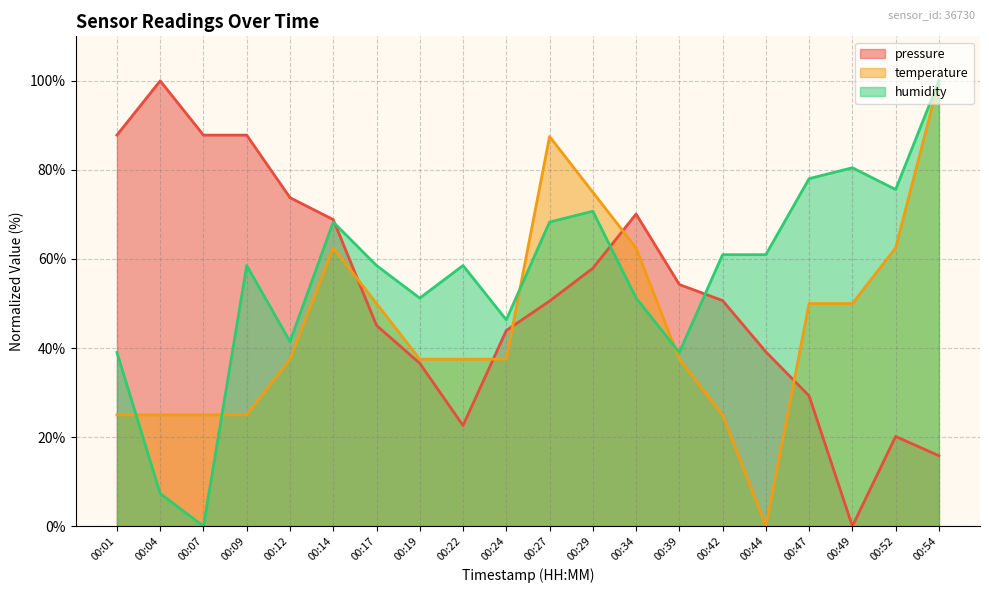

At which label is pressure closest to 50?

00:27